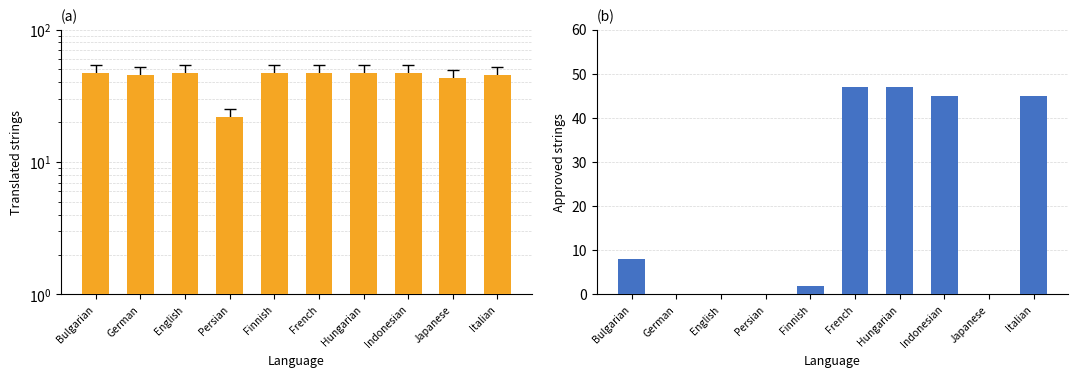

What are all the series names shown in the legend?

translated, approved